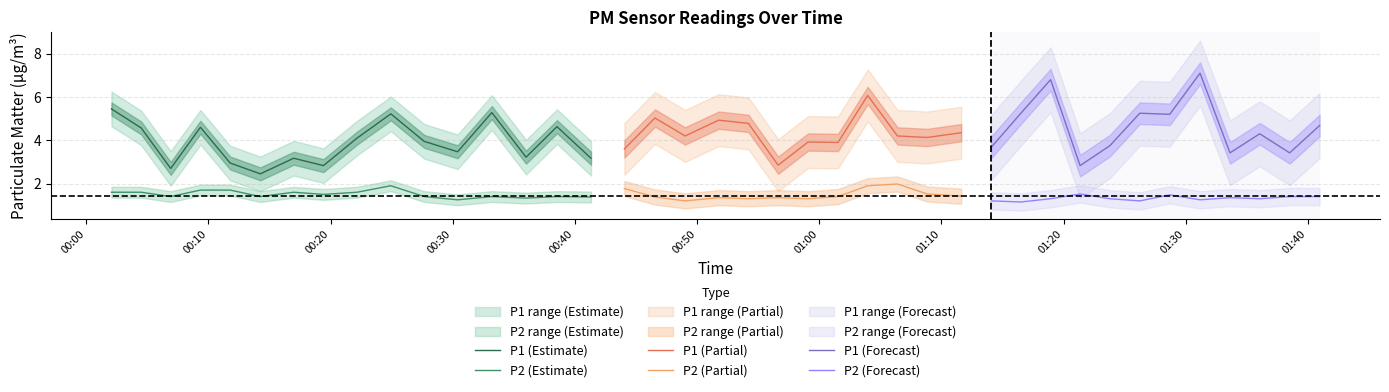

List the series in order of their overall mean, lowest first.

P2, P1